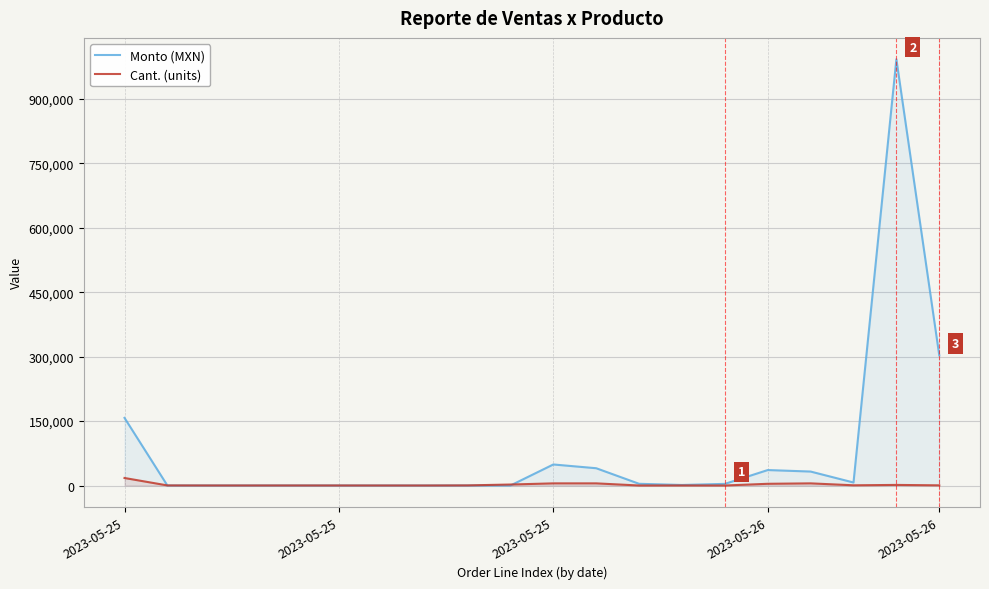

How many interior local valleys does the Monto (MXN) series have?

2